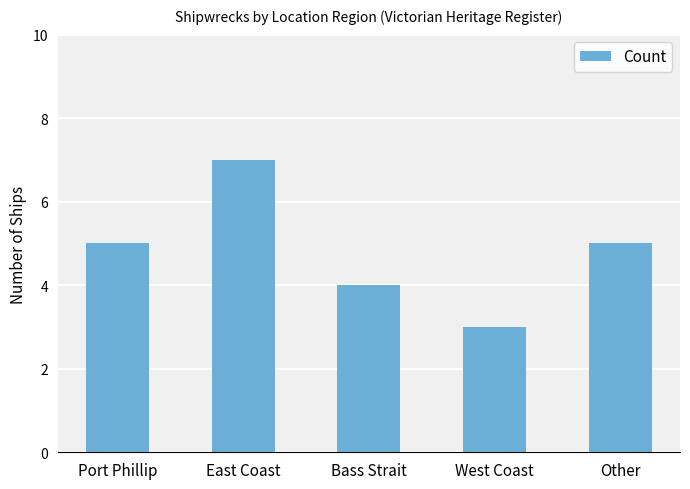

What position from the right is East Coast?

4